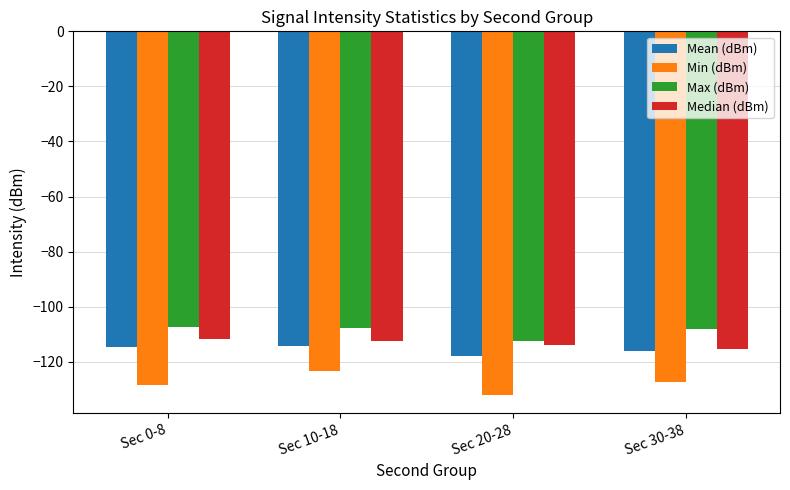

Does the chart contain stacked bars?

No